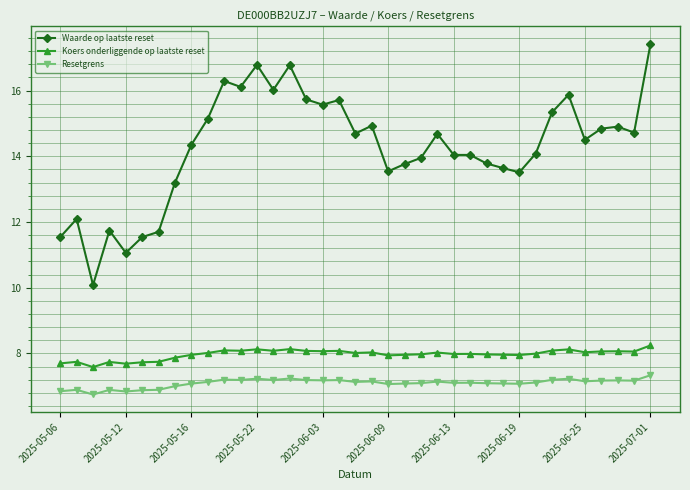

What is the highest value of the Waarde op laatste reset series?

17.4